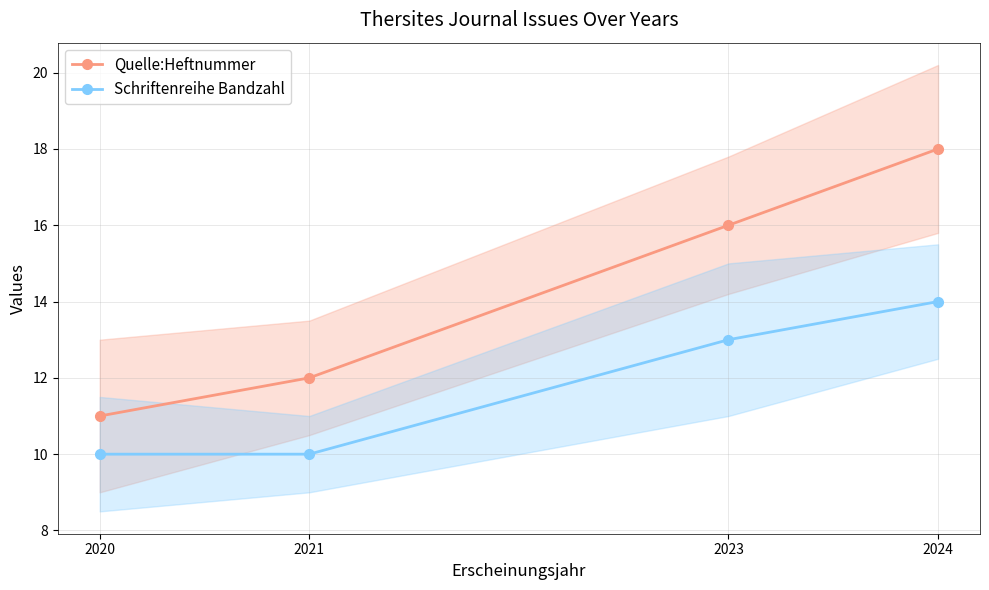

At 2020, list the series in order from smallest to largest.

Schriftenreihe Bandzahl, Quelle:Heftnummer